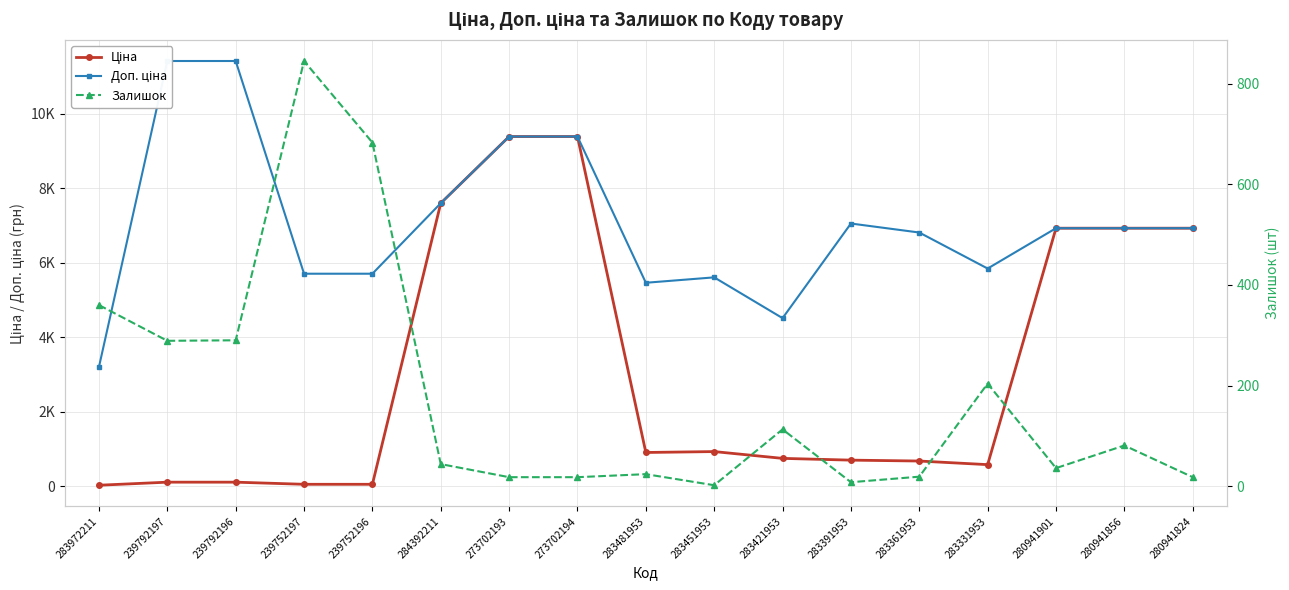

Is the value of Залишок at 284392211 greater than the value of Ціна at 283451953?

No